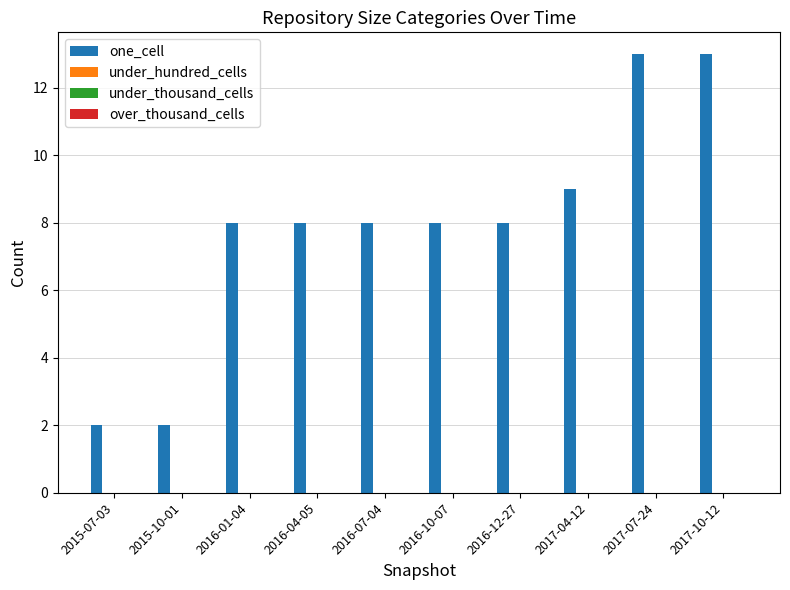

What is the maximum value shown in the chart?

13